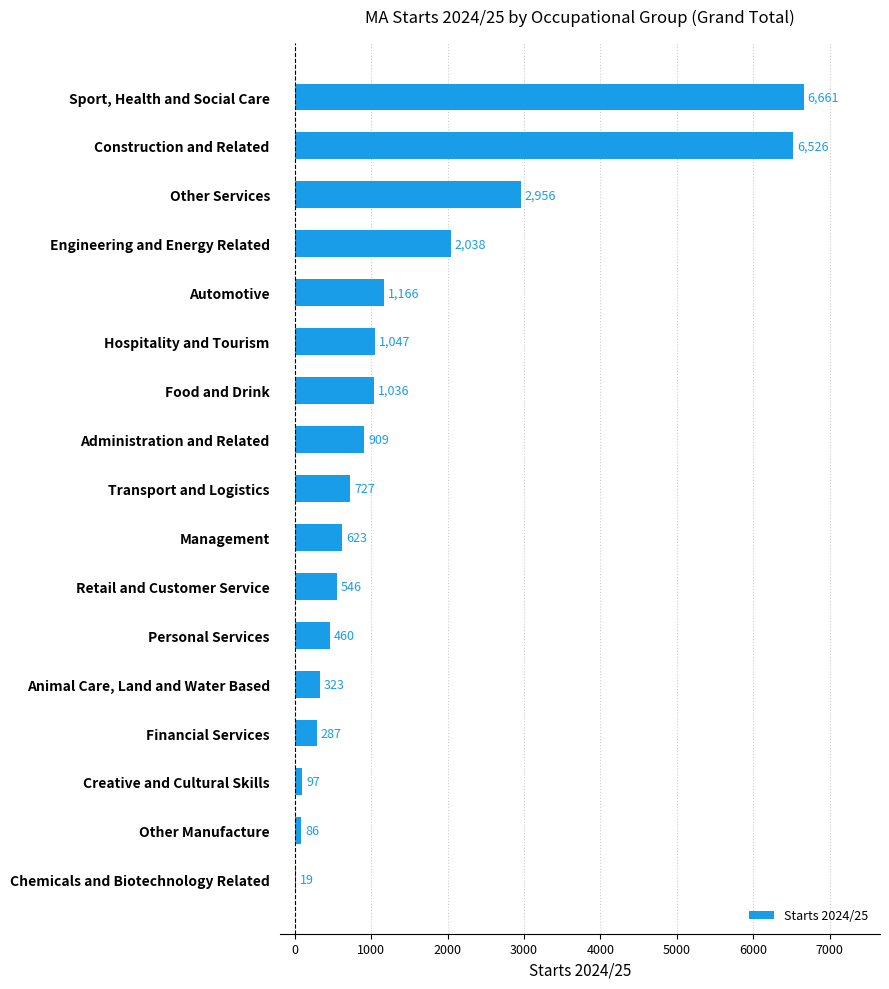

What is the sum of all values?

25507